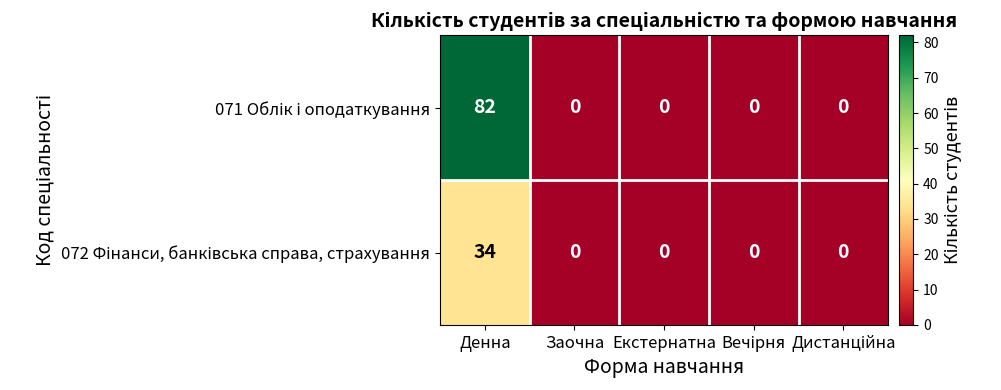

What is the maximum value shown in the chart?

82